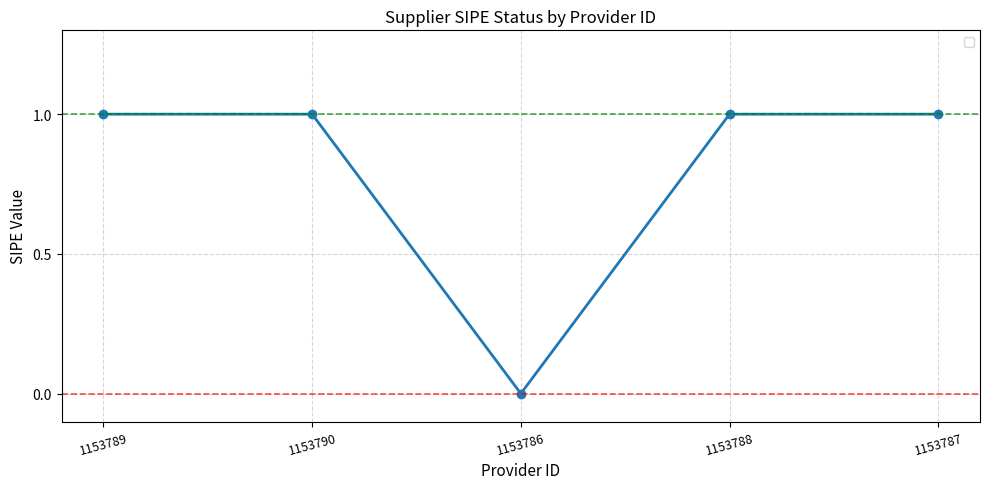

Does the chart display data point markers on the line(s)?

Yes